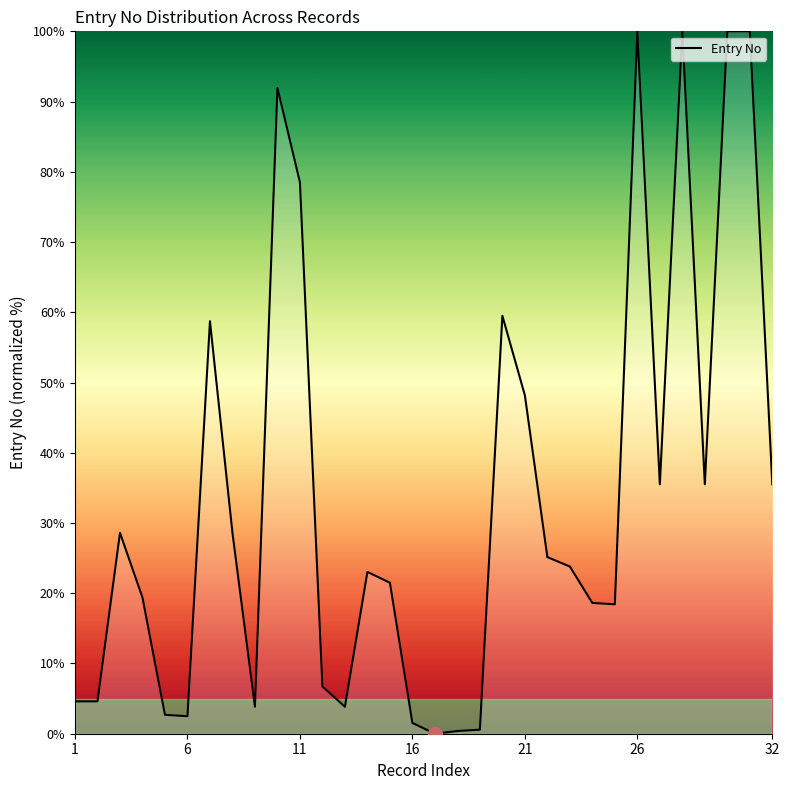

What is the difference between the maximum and minimum values?

100.0